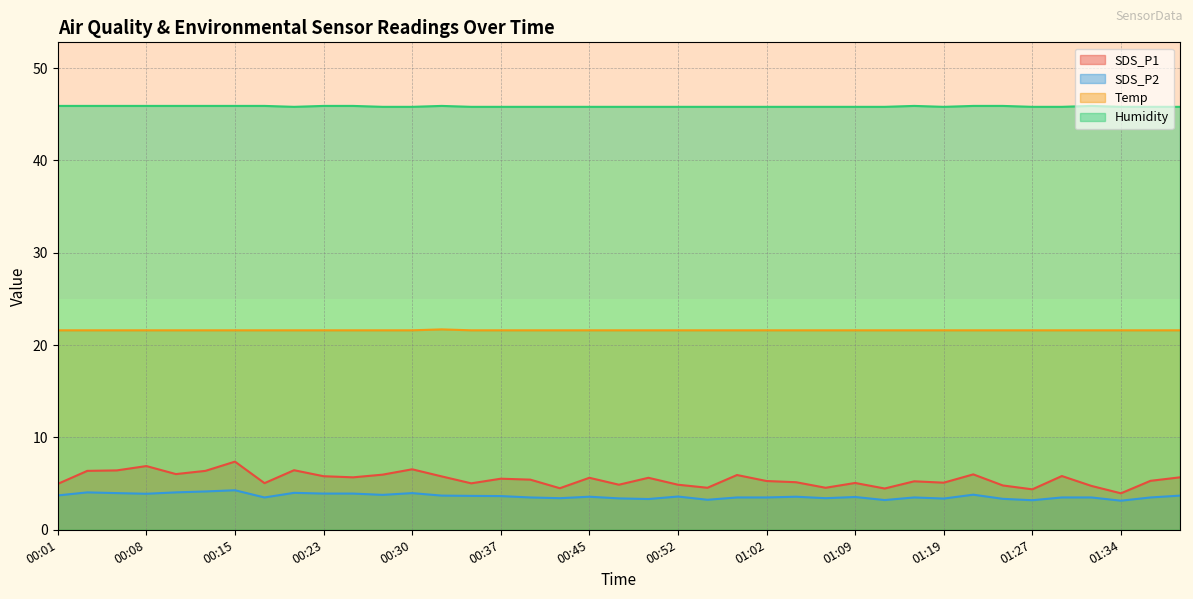

True or false: Humidity and SDS_P2 intersect in this chart.

False